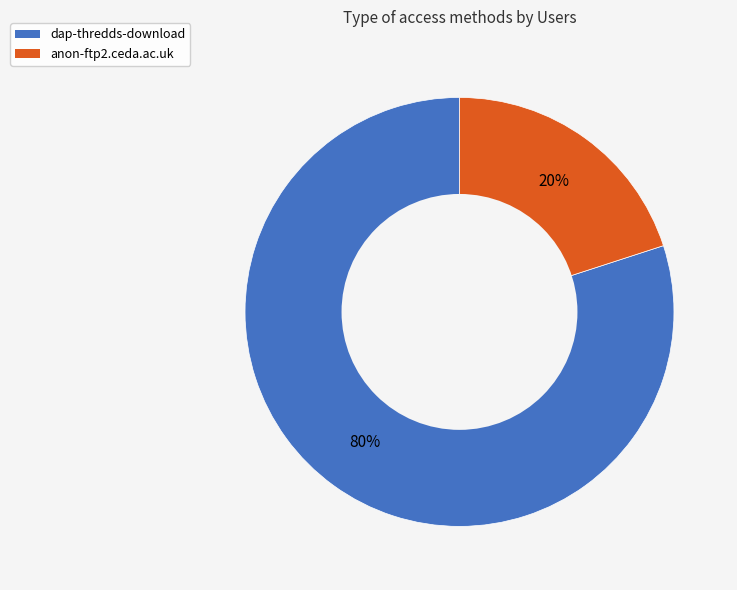

Which has a higher value, dap-thredds-download or anon-ftp2.ceda.ac.uk?

dap-thredds-download